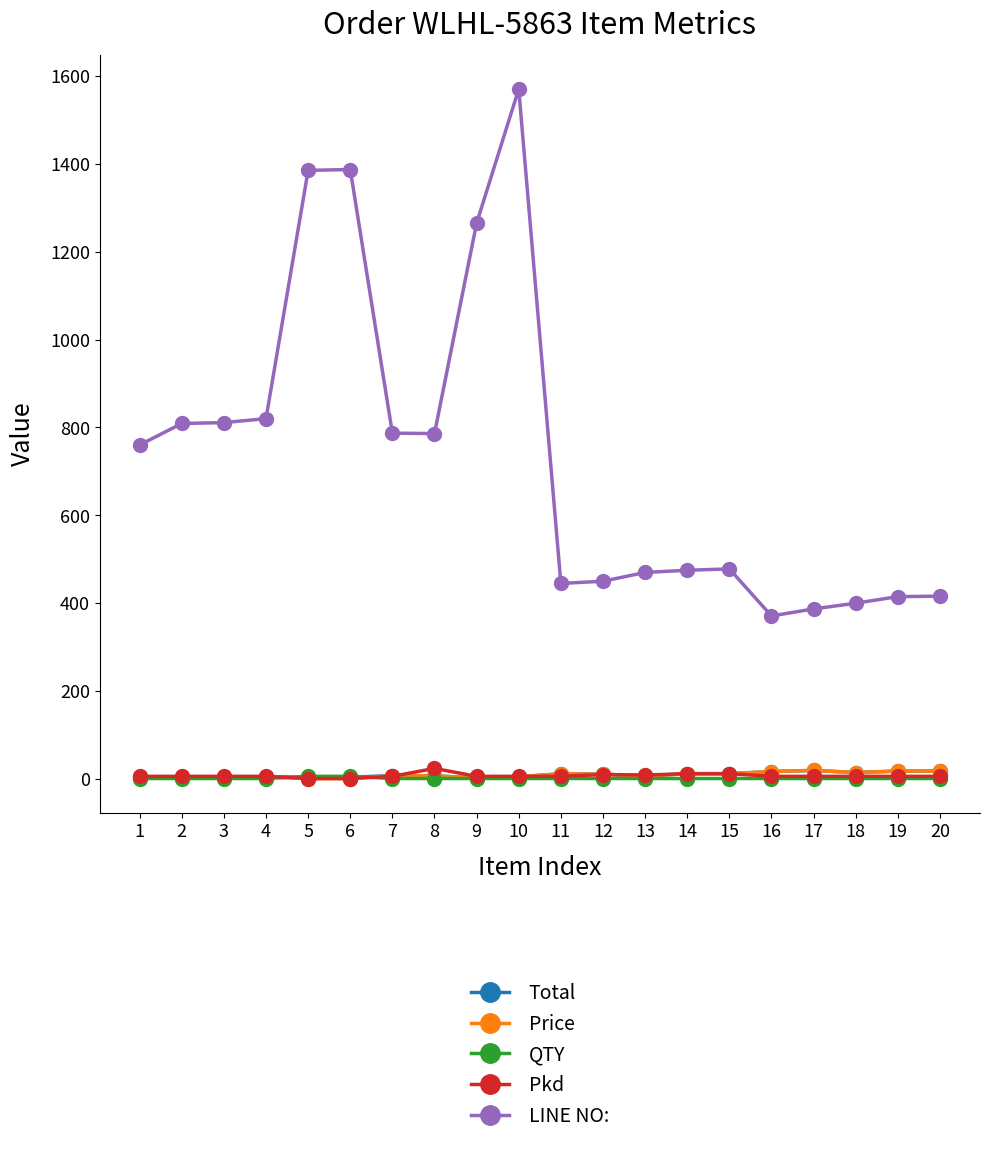

Is it true that Pkd equals 6.0 at 11?

True